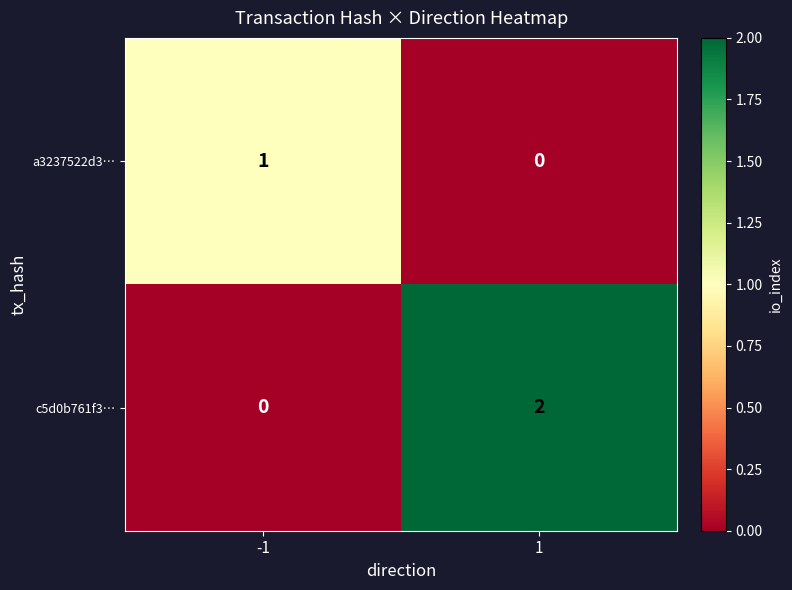

How many categories are shown in the chart?

2